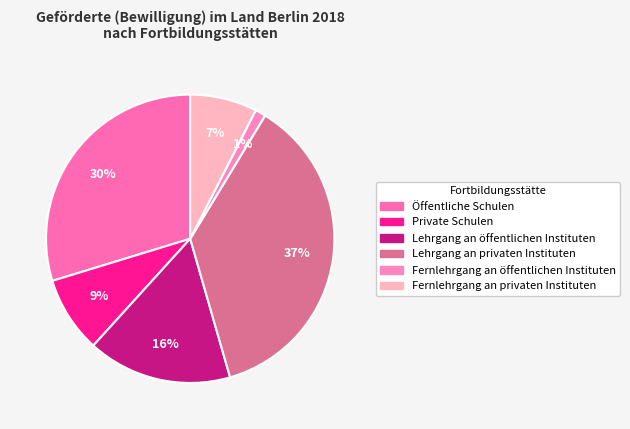

To the nearest percent, what percentage of the pie is Fernlehrgang an privaten Instituten?

7%